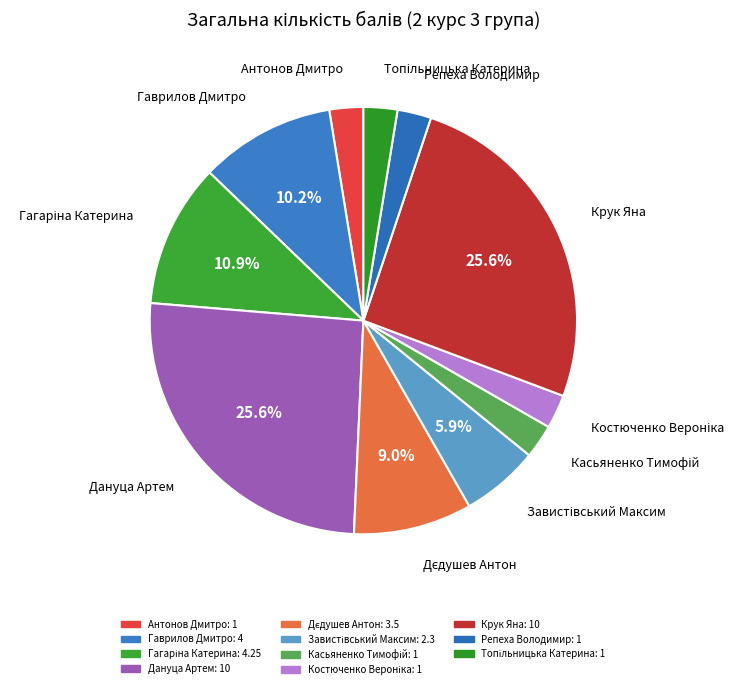

Is the sum of Репеха Володимир and Антонов Дмитро greater than half?

No